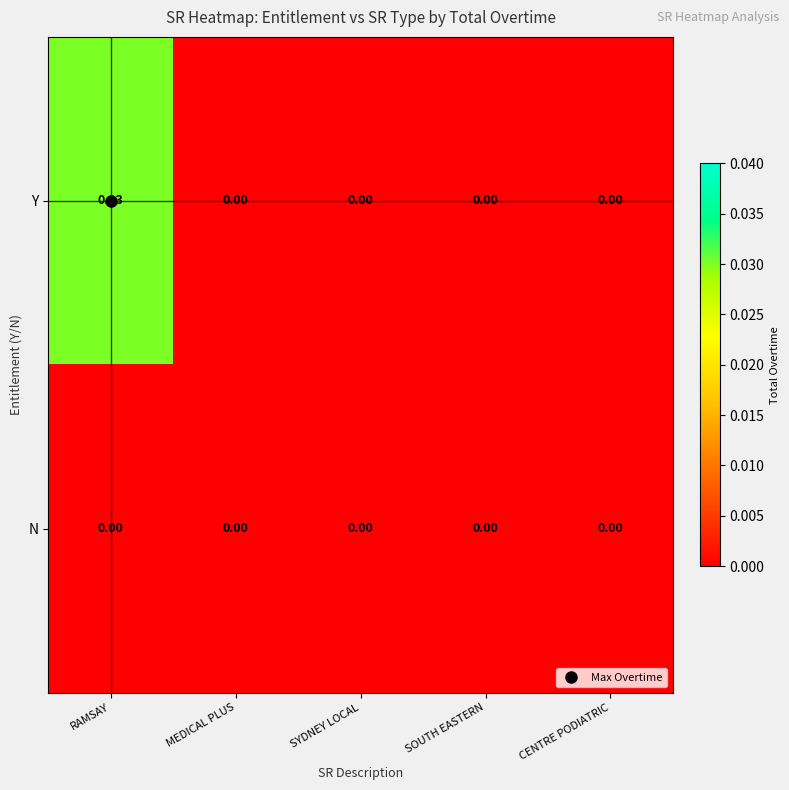

At which category is the sum across all series the highest?

RAMSAY